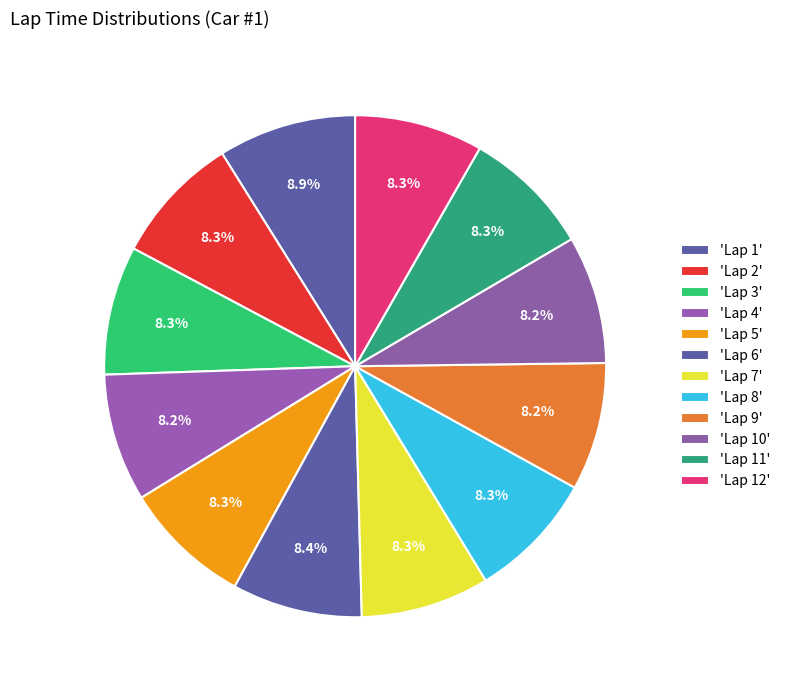

Count the number of slices in the pie.

12